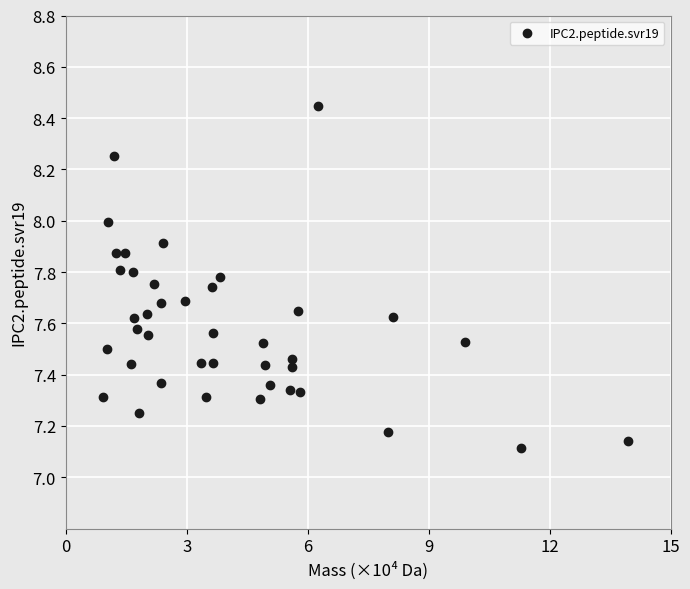

What is the range of Y values (max minus min)?

1.3